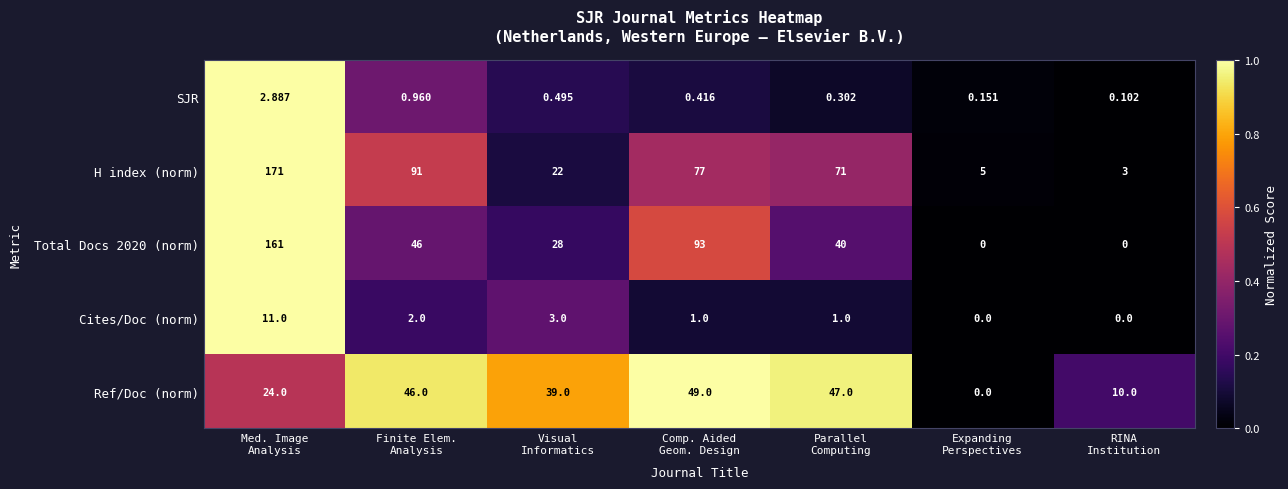

Which series has the widest spread of values?

H index (norm)